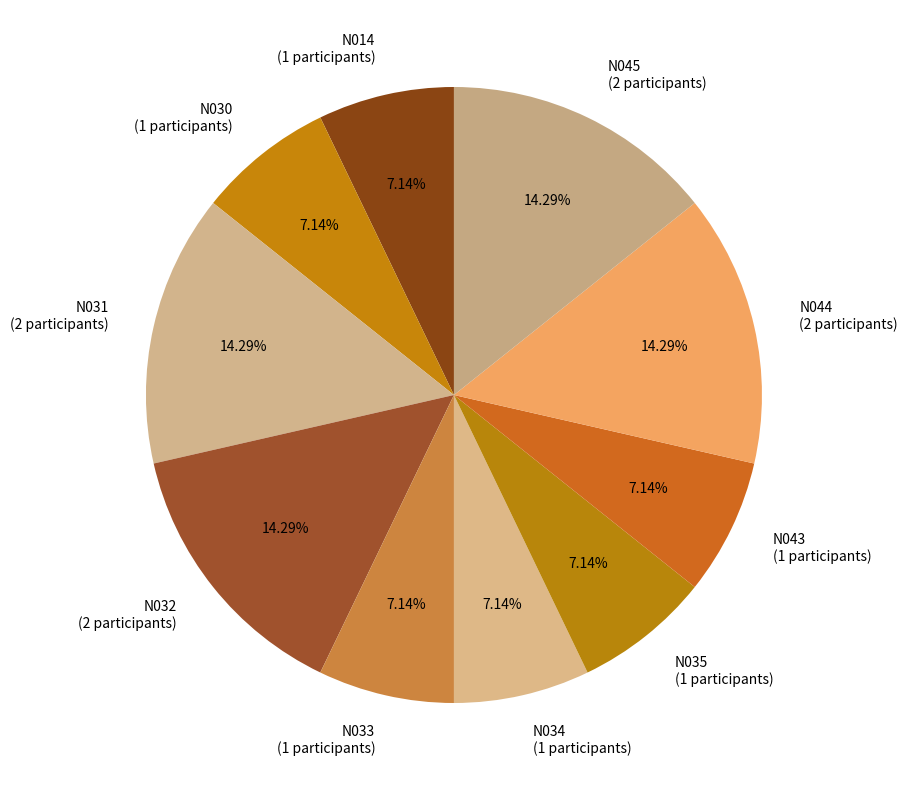

What portion of the pie excludes N044?

85.7%